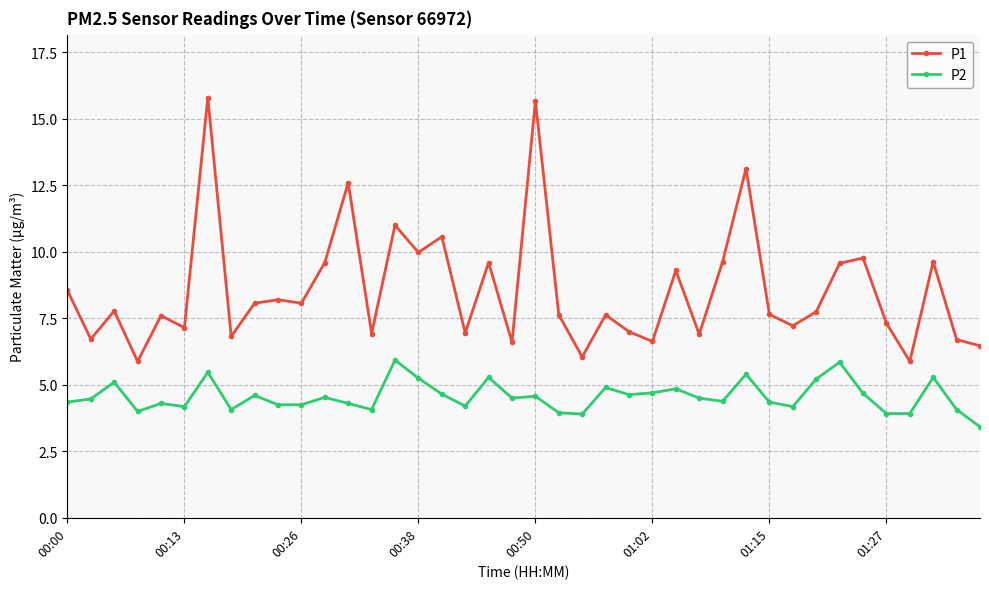

What is the minimum value shown in the chart?

3.4